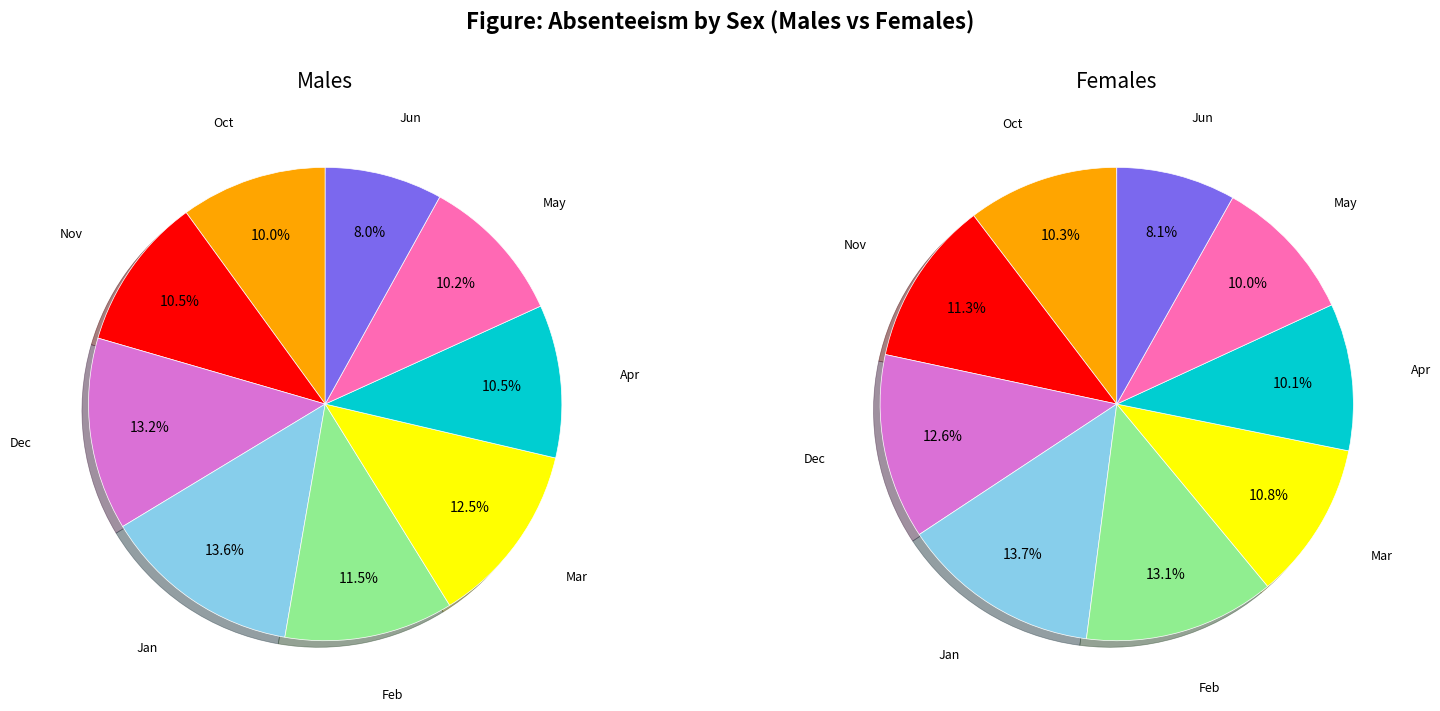

Between Jan and Jun, which is larger?

Jan